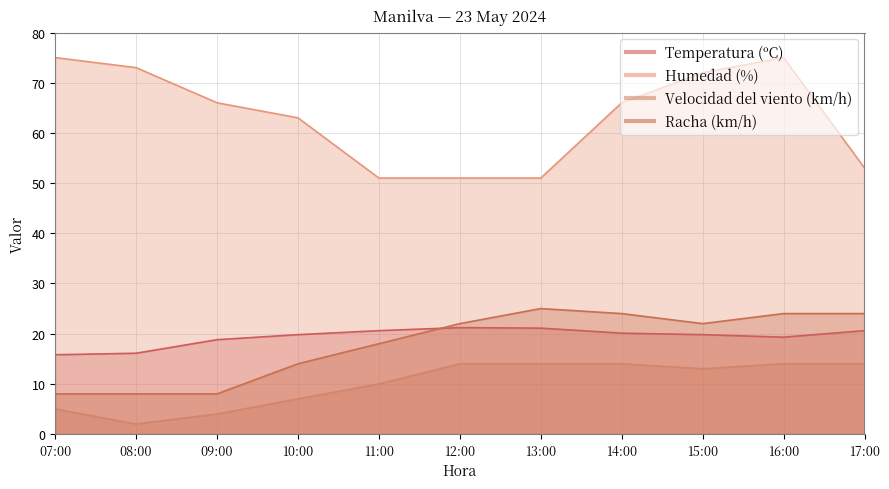

What is the difference between the second highest and second lowest values in the Velocidad del viento (km/h) series?

10.0